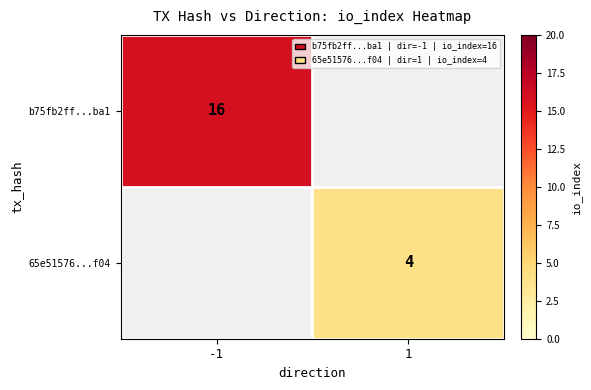

At how many categories does at least one series exceed 12?

1